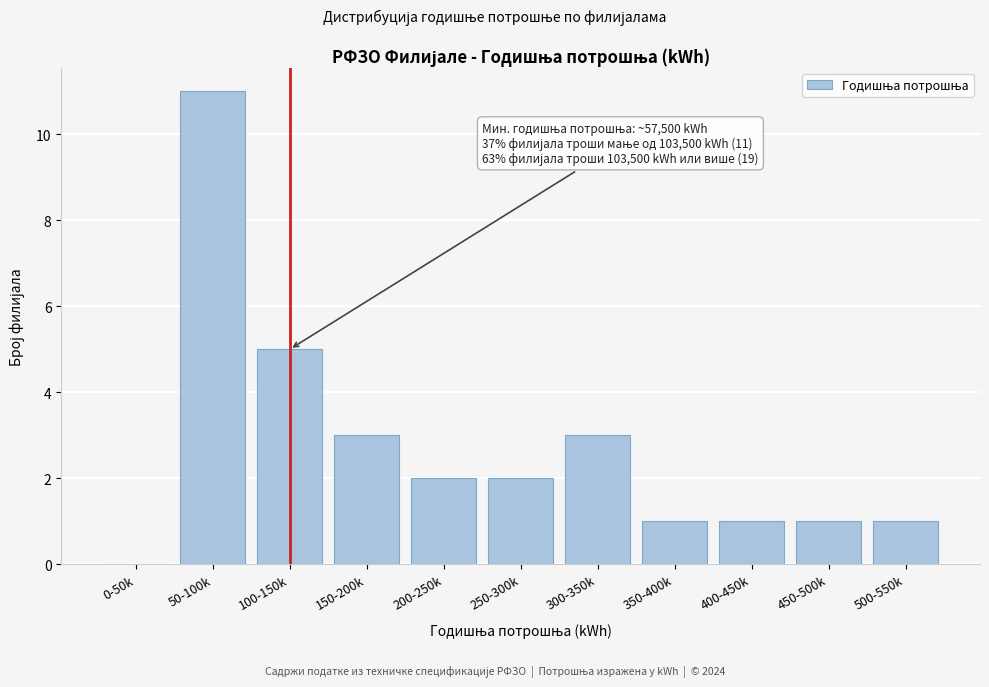

Reading left to right, transcribe all the data shown in this chart.

0-50k=0	50-100k=11	100-150k=5	150-200k=3	200-250k=2	250-300k=2	300-350k=3	350-400k=1	400-450k=1	450-500k=1	500-550k=1